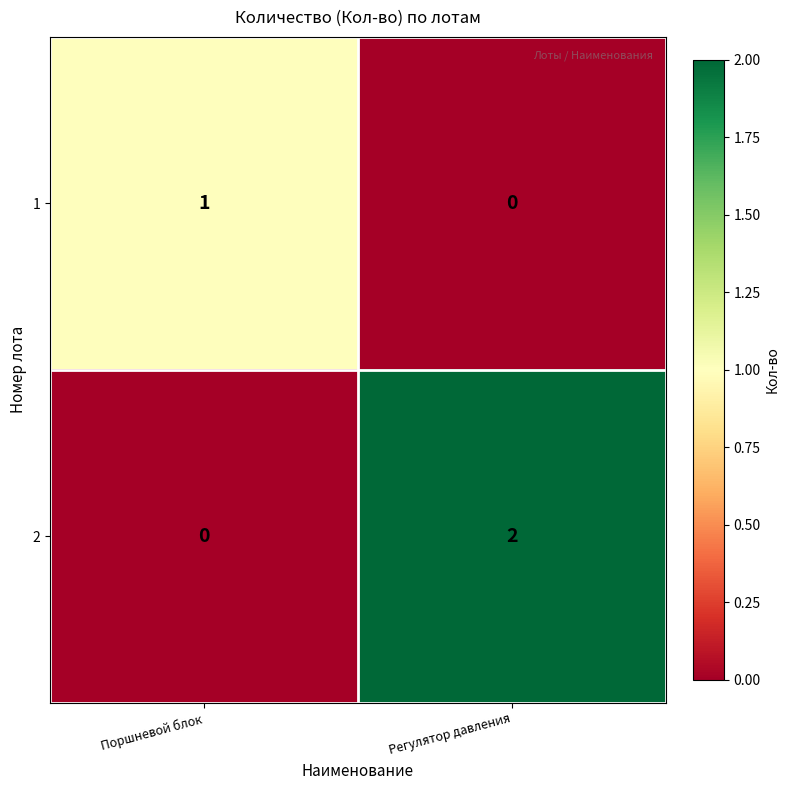

At which category is the sum across all series the highest?

Регулятор давления